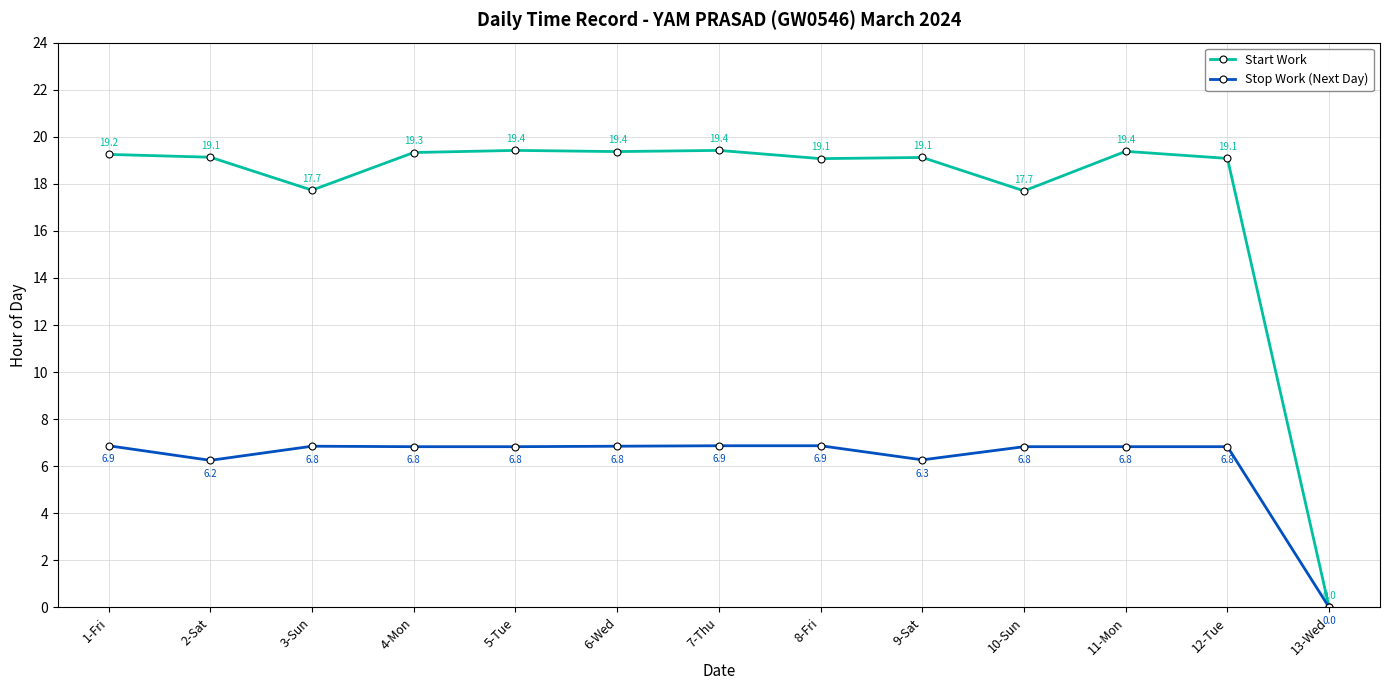

What is the sum of the Stop Work (Next Day) values at 13-Wed and 4-Mon?

6.8